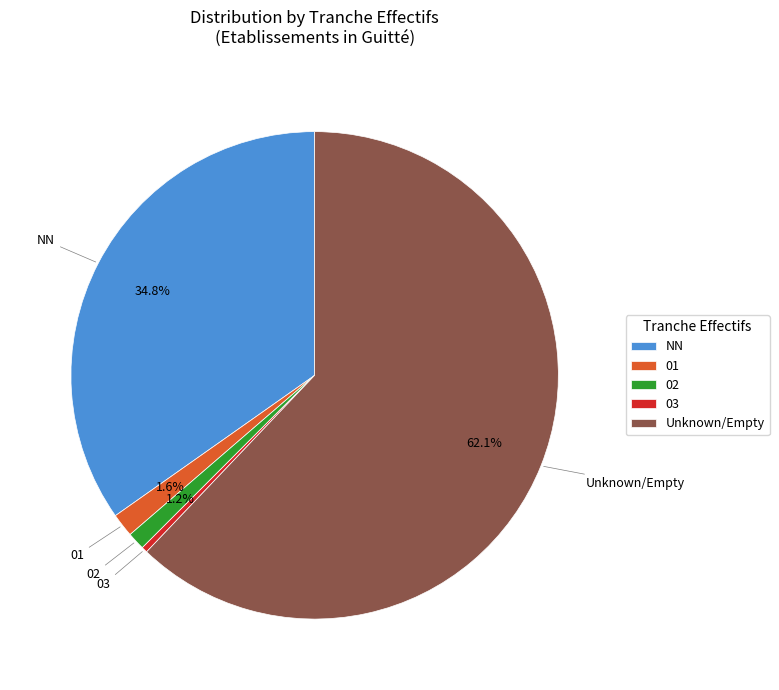

To the nearest percent, what is the difference between the 03 and NN slice percentages?

34%